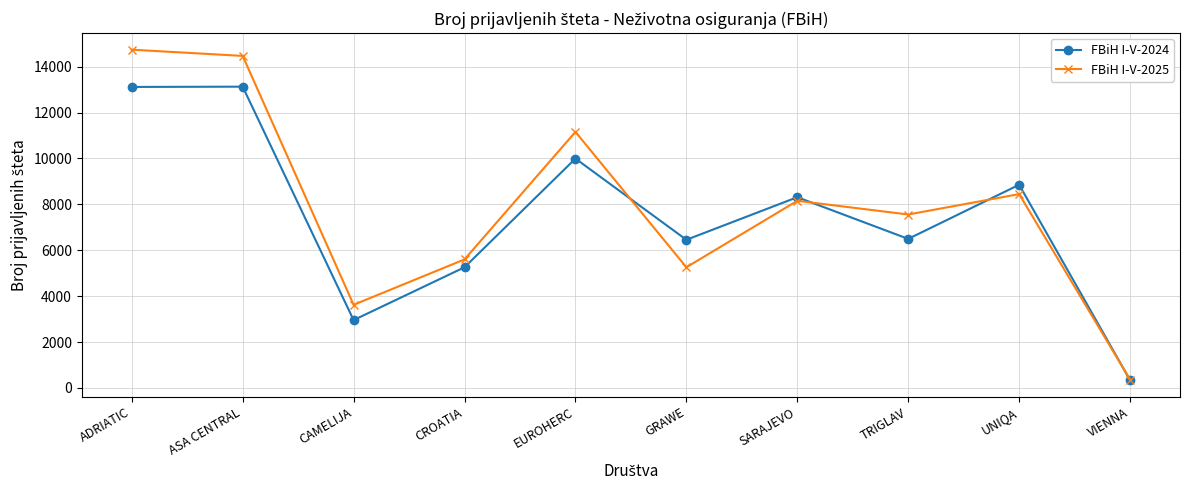

What is the label of the 10th point from the left?

VIENNA